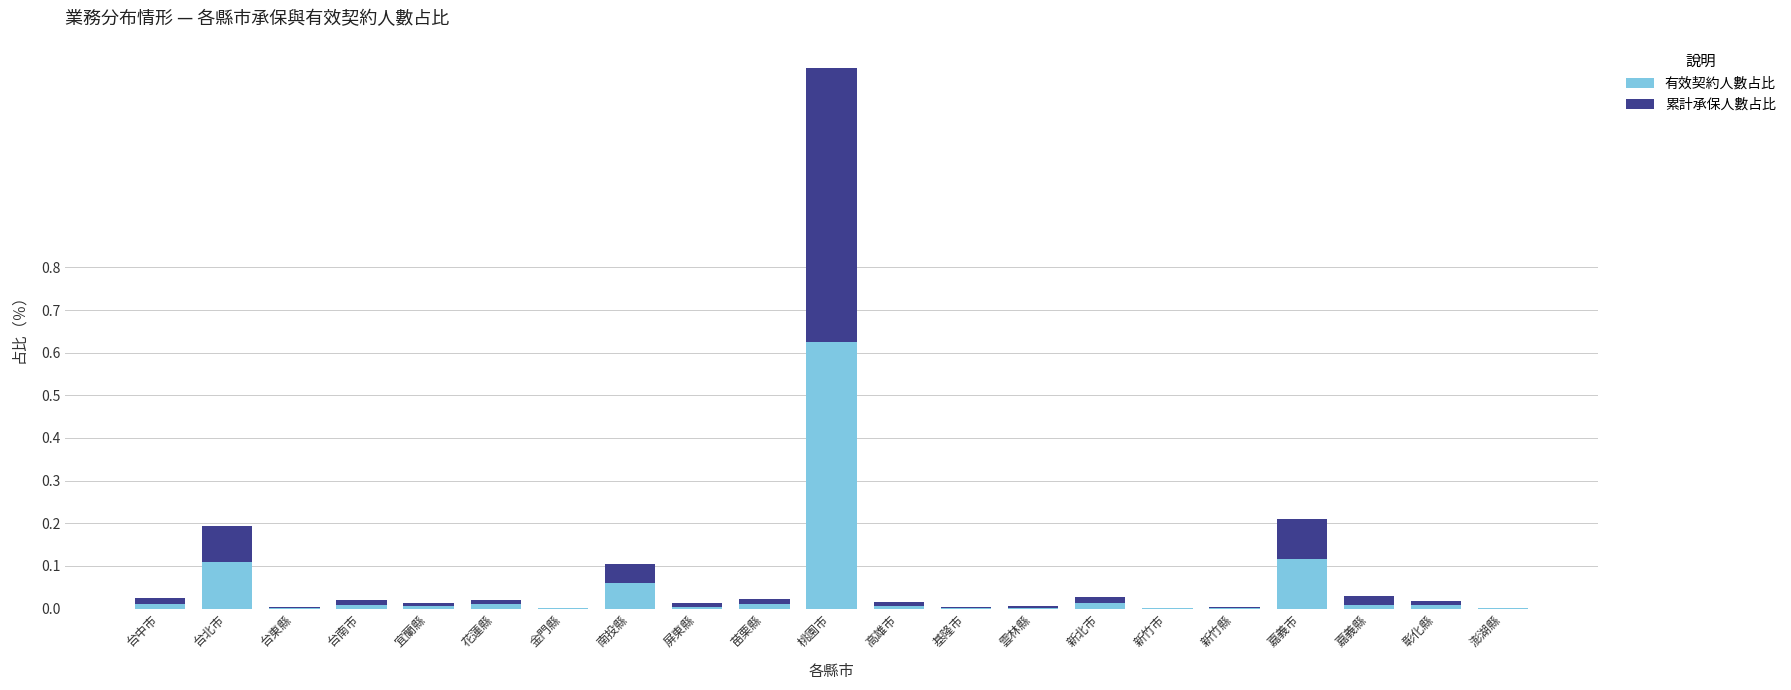

At which category is the sum across all series the highest?

桃園市